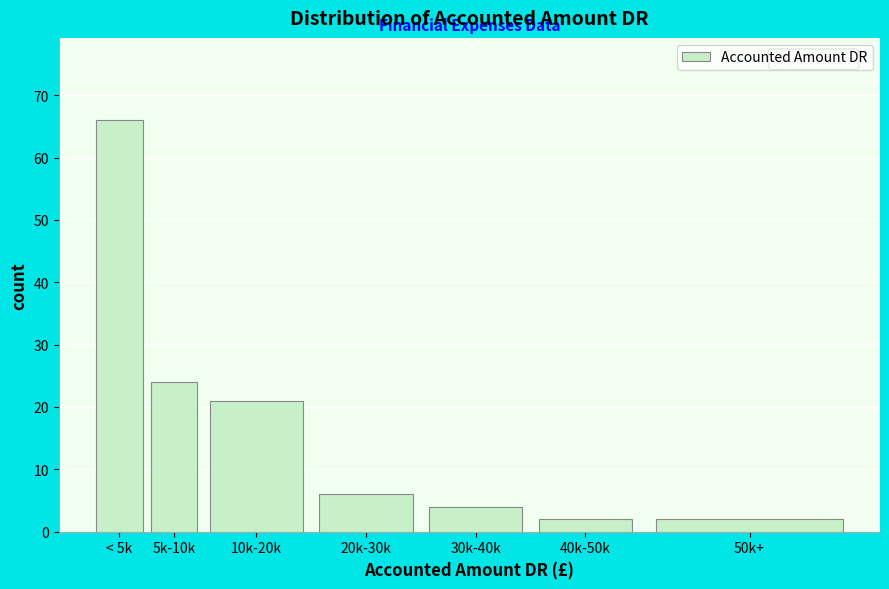

Reading left to right, extract all data points from this chart.

66	24	21	6	4	2	2